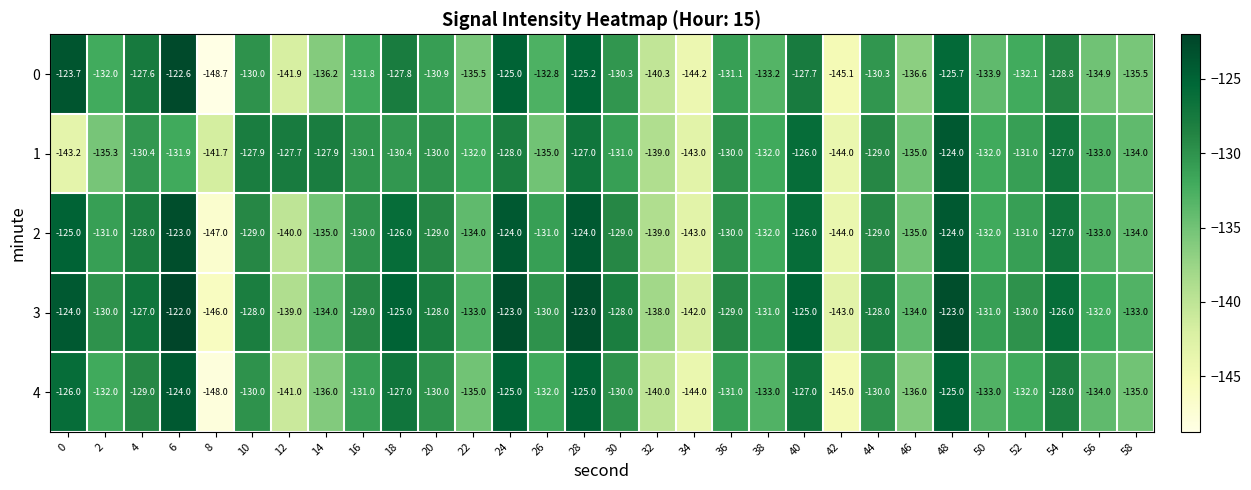

True or false: 4 has a value of -131.0 at 16.

True